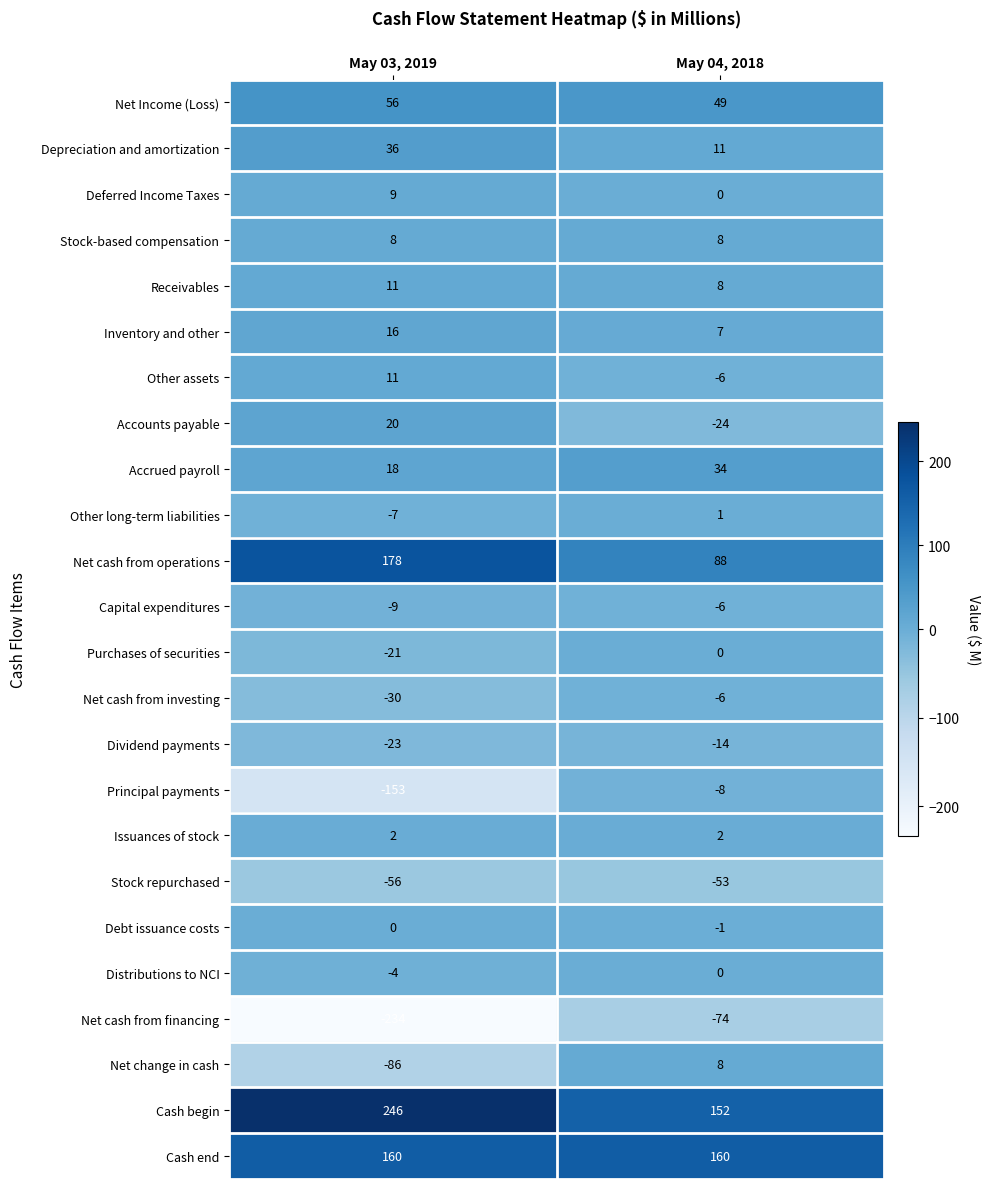

What is the smallest value displayed?

-234